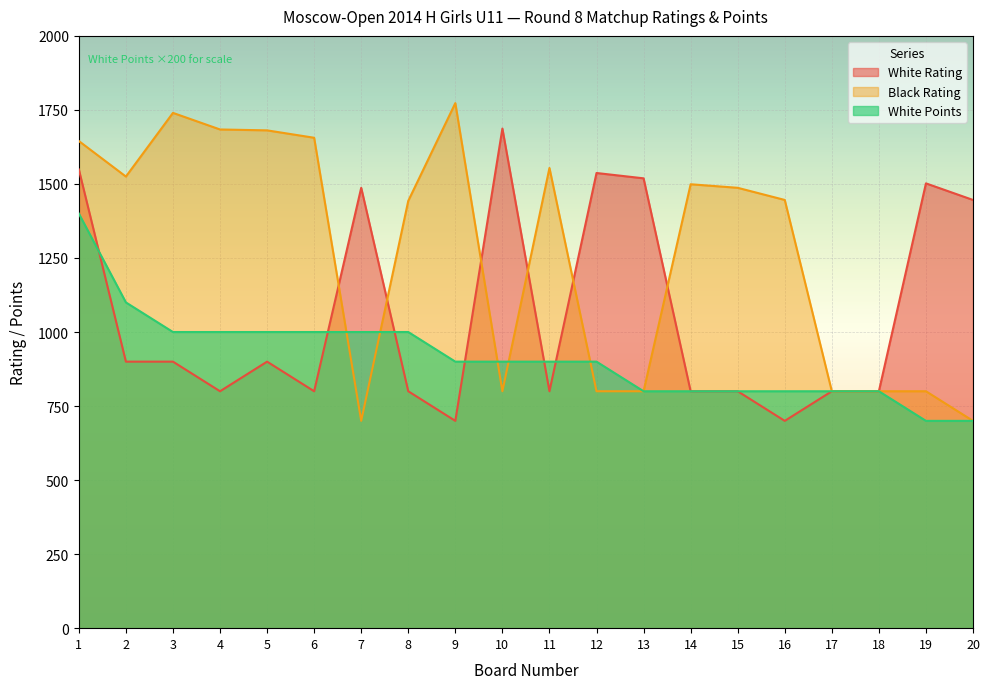

Rank the series at 2 from lowest to highest value.

White Rating, White Points, Black Rating